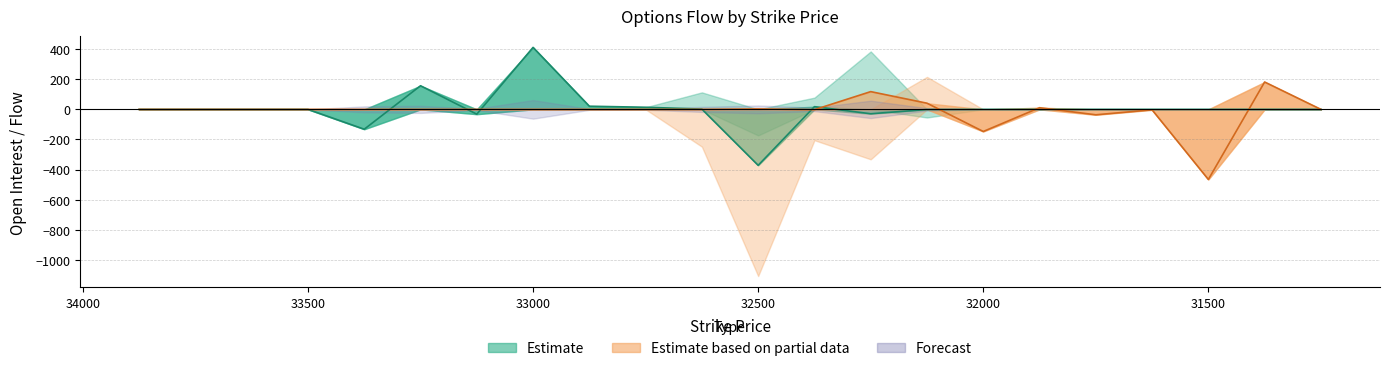

Where is call_sum nearest to the value 20?

32875